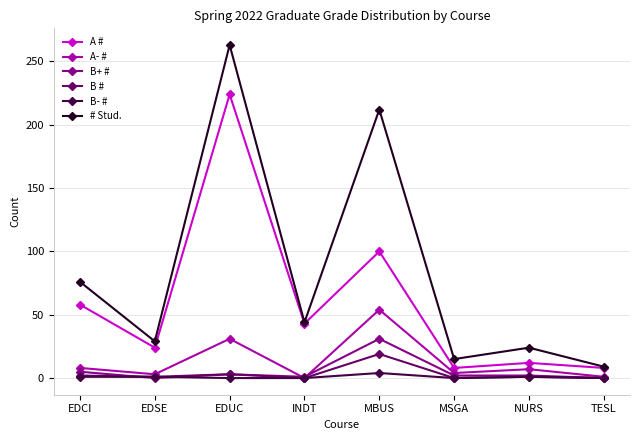

List the series in order of their peak value, highest first.

# Stud., A #, A- #, B+ #, B #, B- #